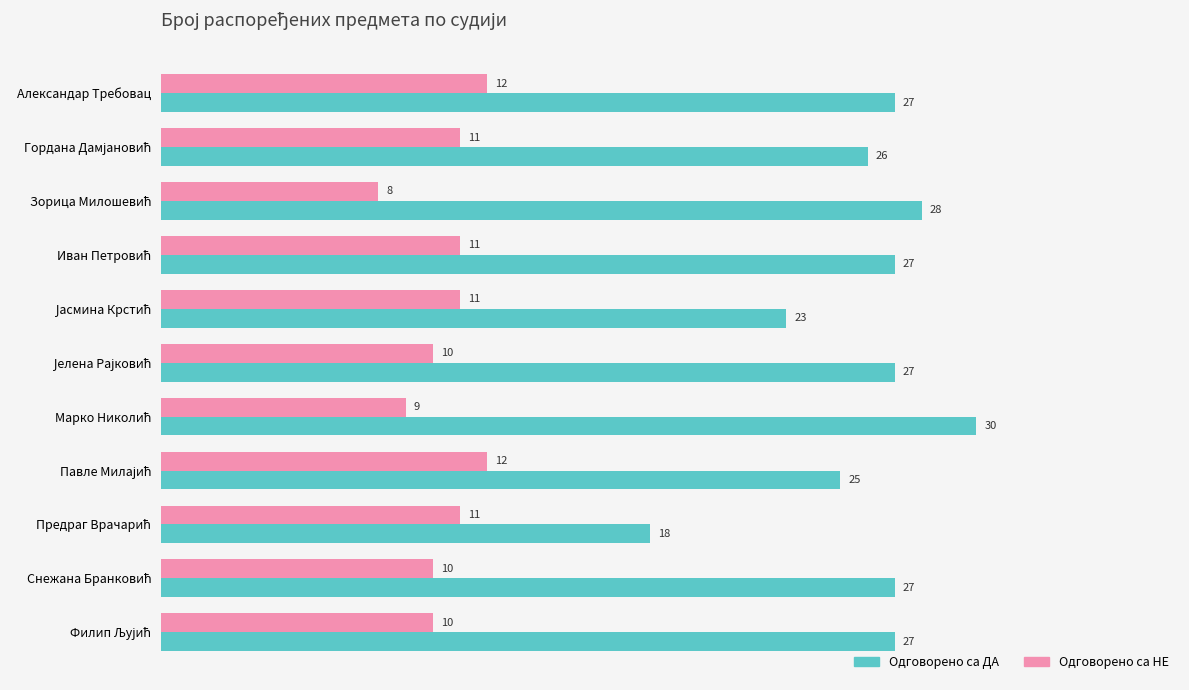

How many values in the Одговорено са НЕ series are below 11?

5